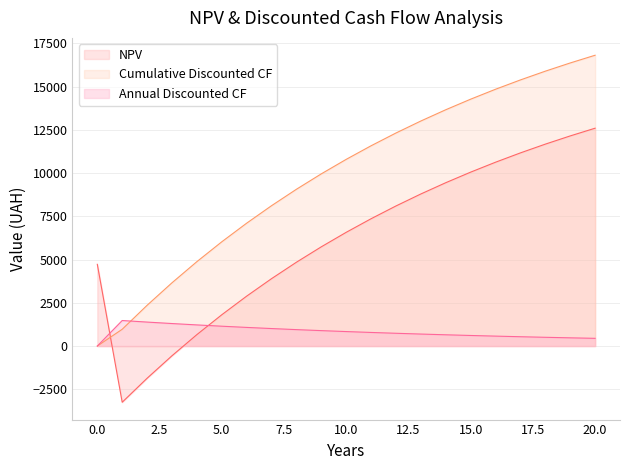

The value of NPV at 9 is 5737.8. True or false?

True